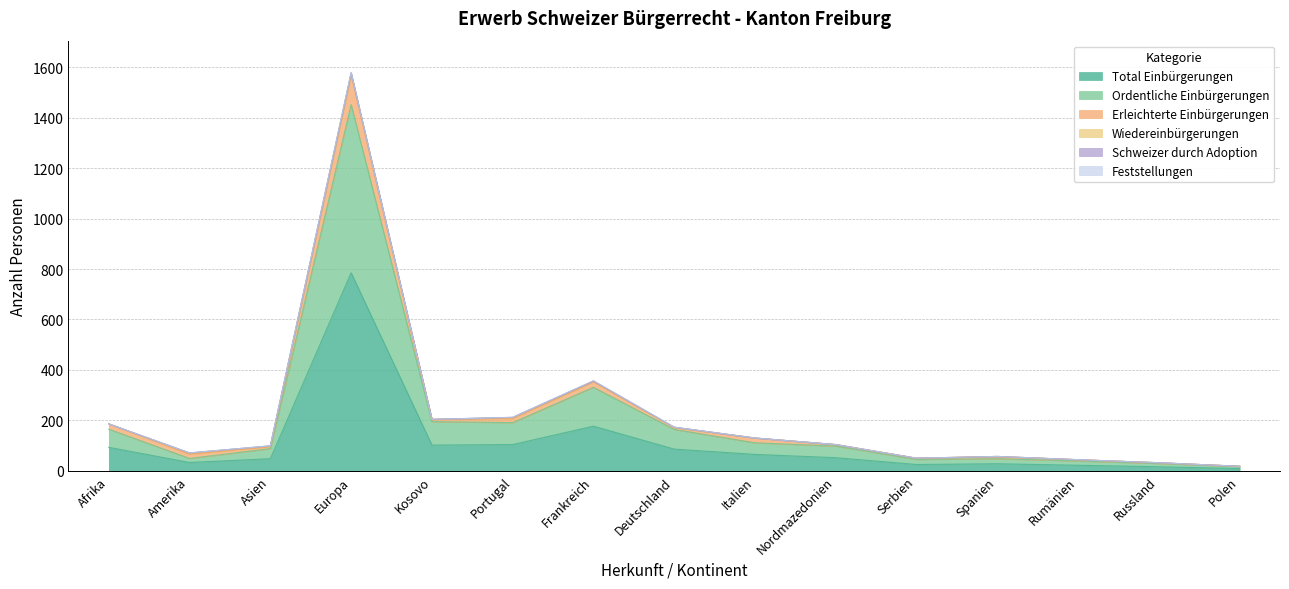

What is the maximum value for Total Einbürgerungen?

785